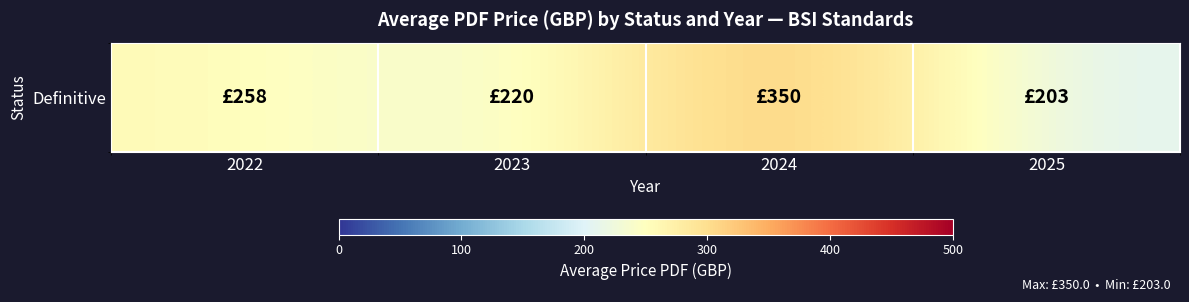

True or false: the data shows 500 at 2024.

False